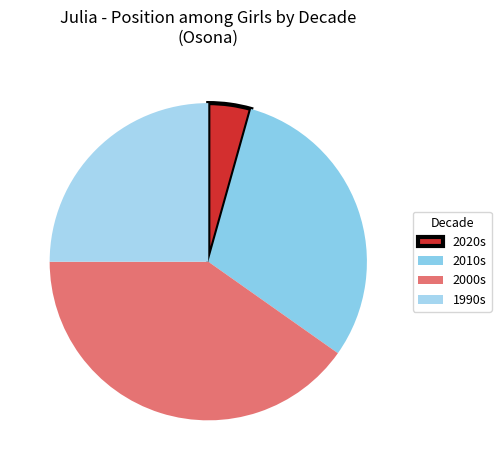

How many segments does this pie chart have?

4